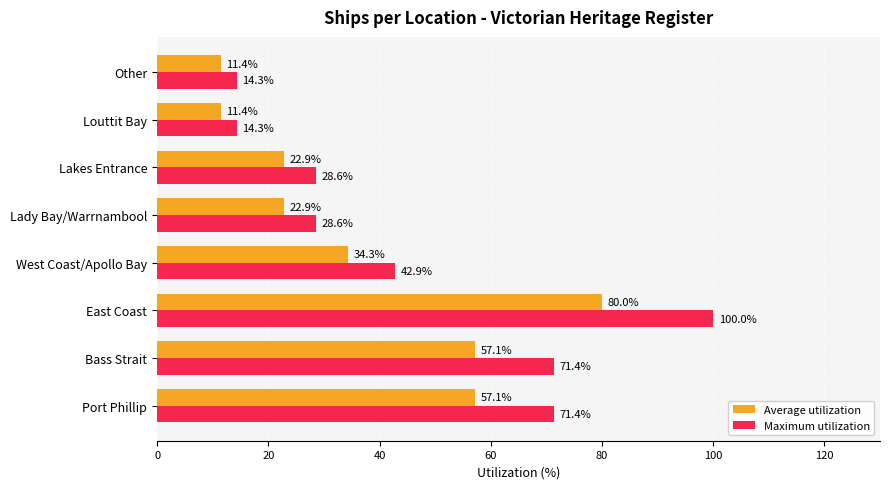

What is the maximum value shown in the chart?

100.0